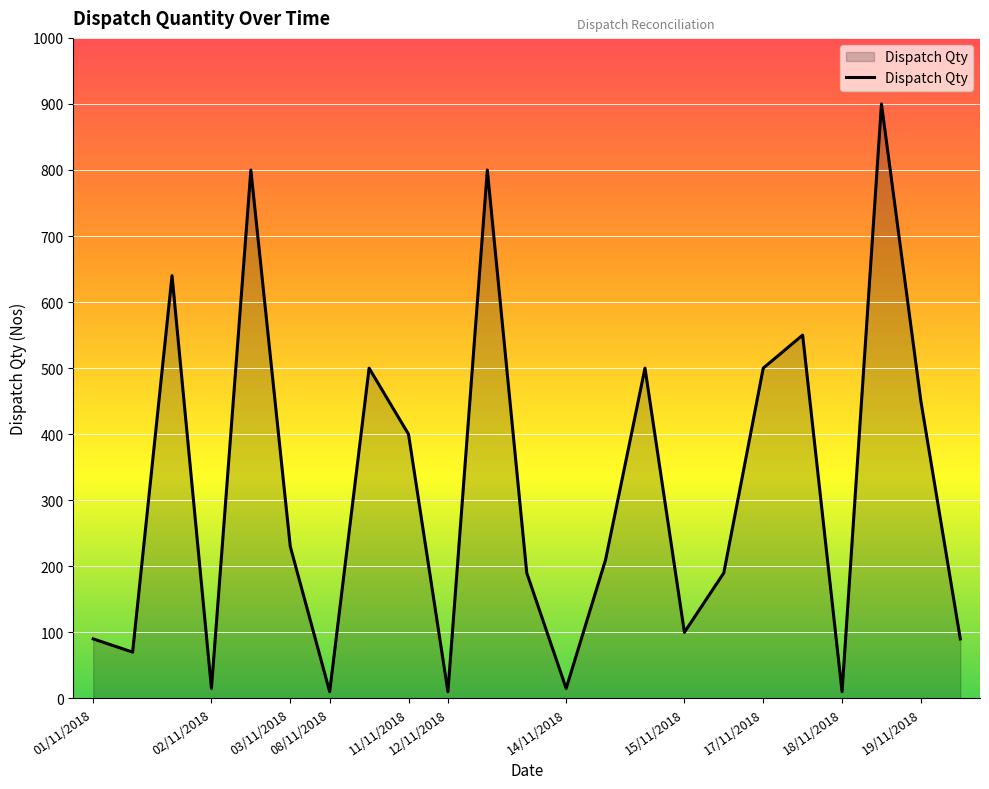

How many series are shown in this chart?

1